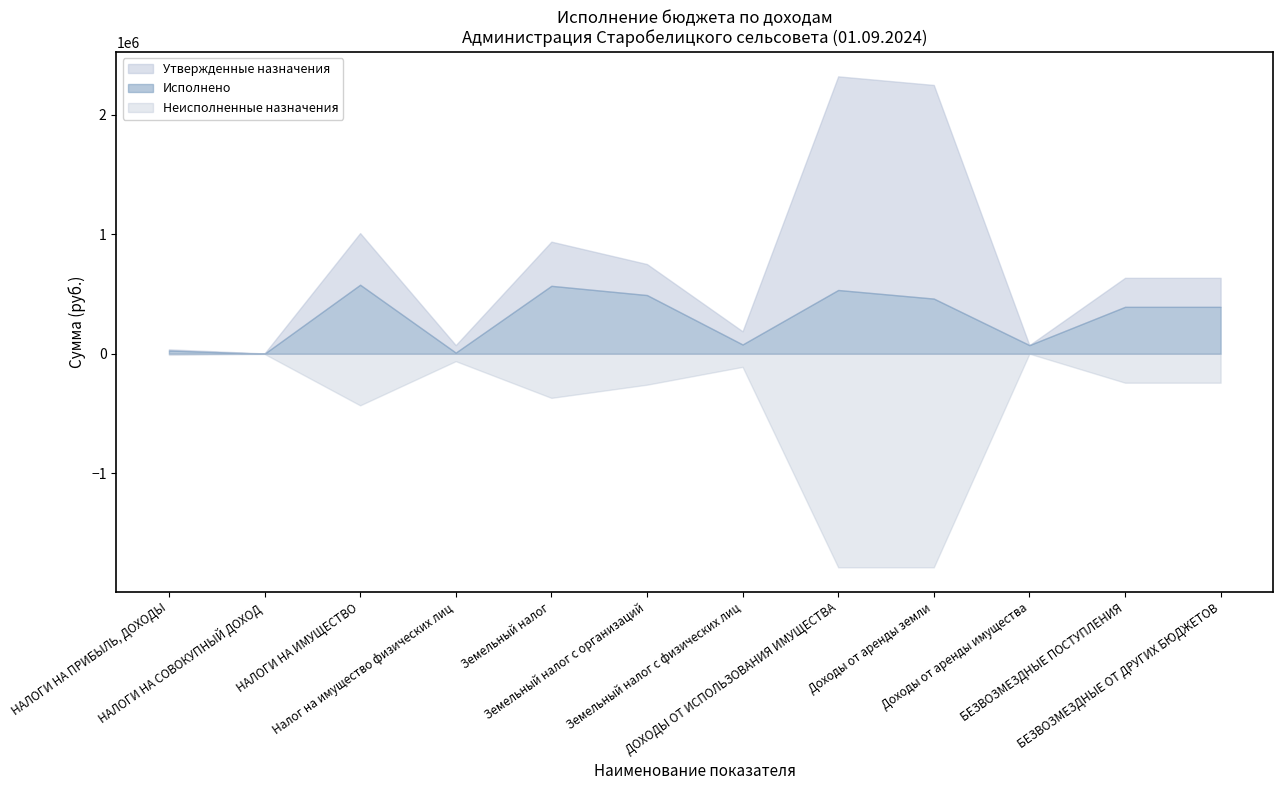

Where does the Неисполненные назначения series first go above 242802?

НАЛОГИ НА ИМУЩЕСТВО